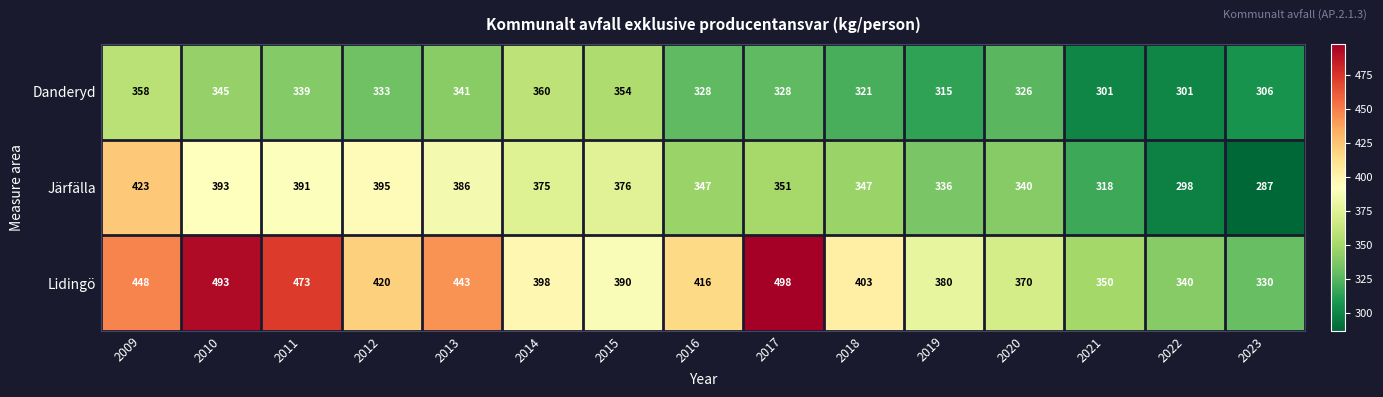

The Järfälla series shows 506 at 2017. True or false?

False